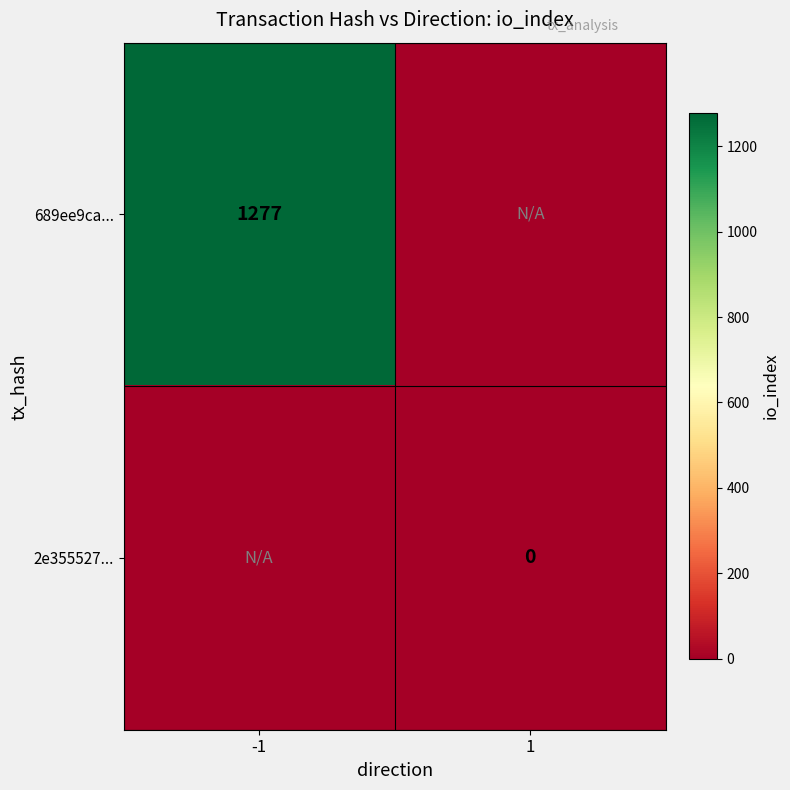

The 689ee9ca... series shows -1 at 1. True or false?

True